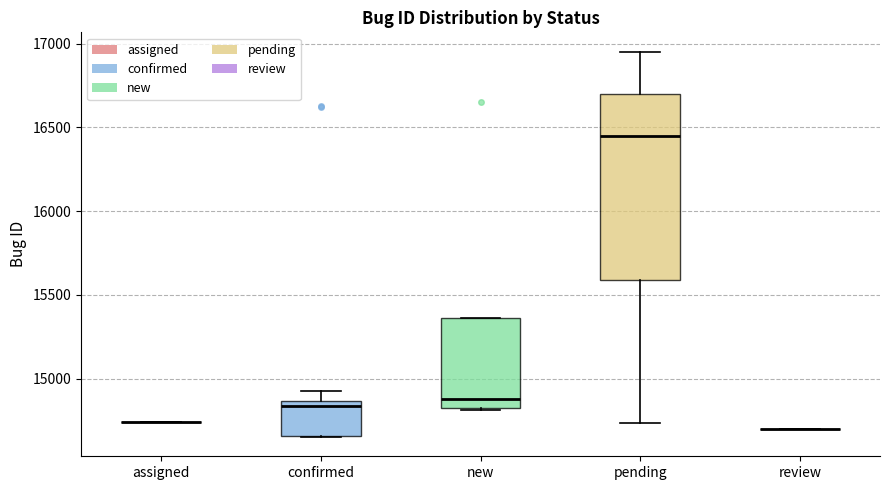

Comparing the boxes themselves (not the whiskers), which one is the tallest?

pending